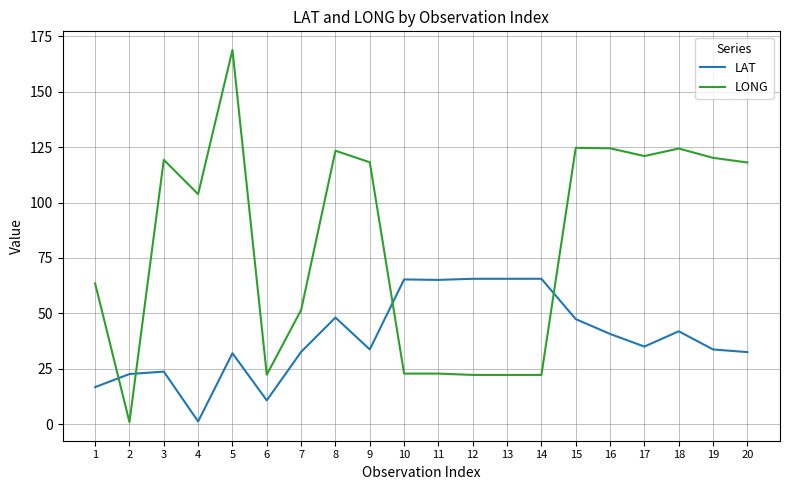

Which category has the lowest value in the LONG series?

2